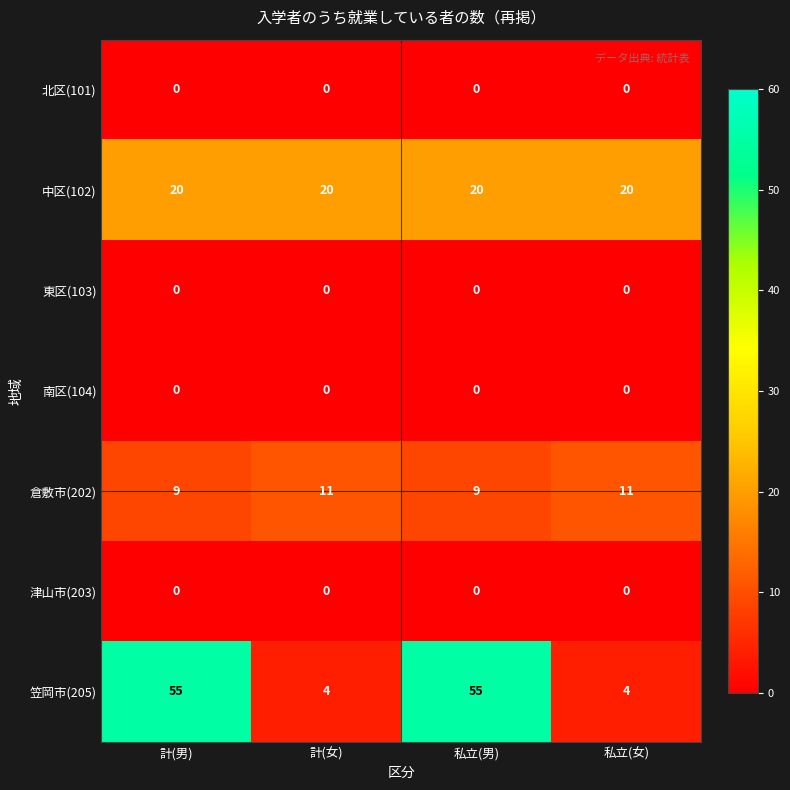

The 北区(101) series shows 0 at 計(男). True or false?

True